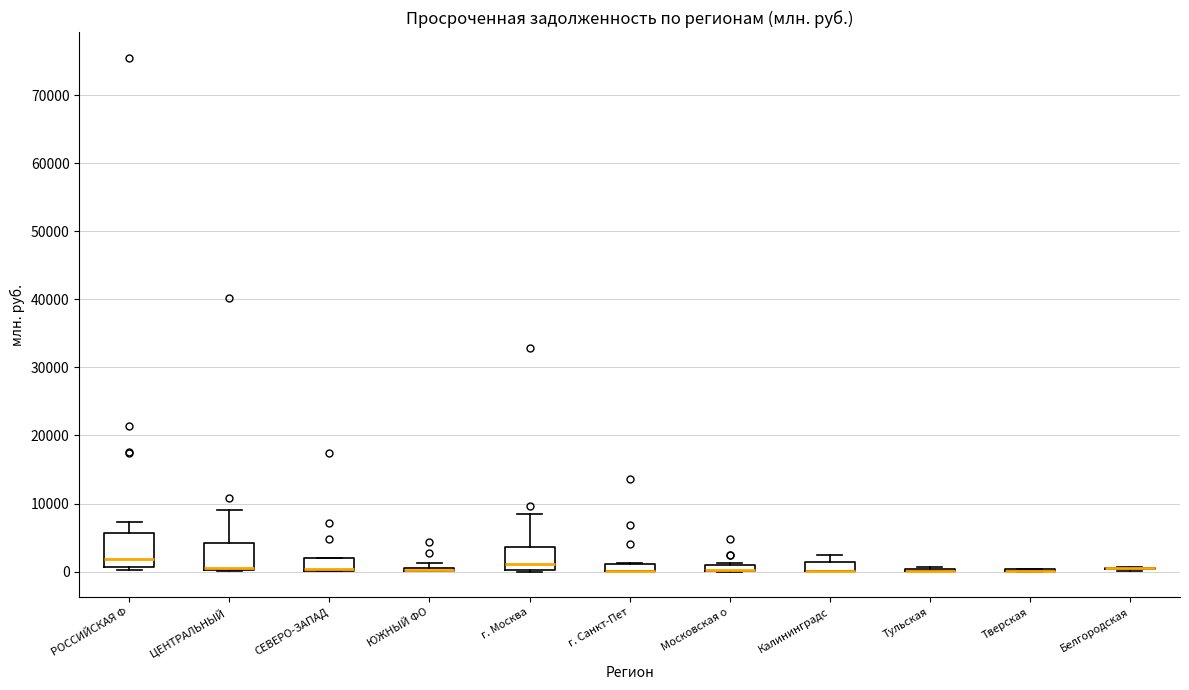

Where is the lower edge of the box for ЦЕНТРАЛЬНЫЙ on the y-axis? The values are not printed on the chart, so give them approximately, as read against the axis.

0